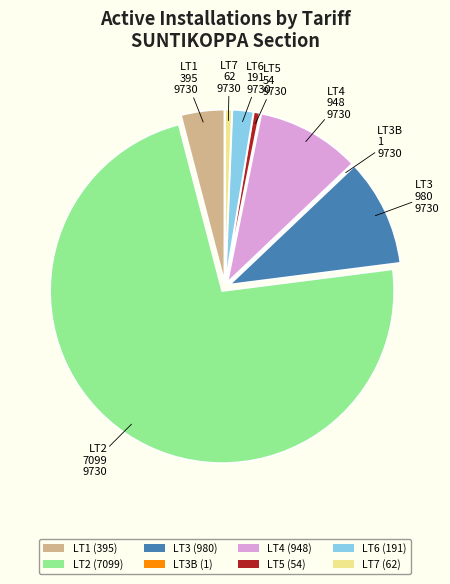

Between LT5 (54) and LT6 (191), which is larger?

LT6 (191)